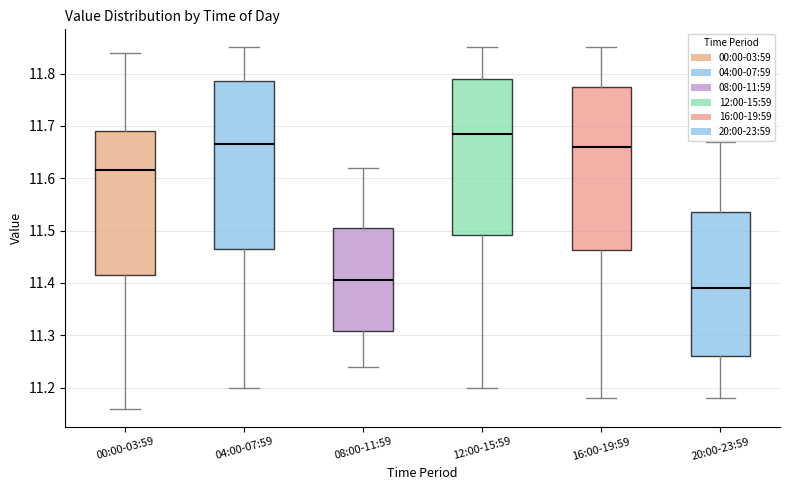

Where does the median line of the box for 20:00-23:59 sit on the y-axis? The values are not printed on the chart, so give them approximately, as read against the axis.

11.39